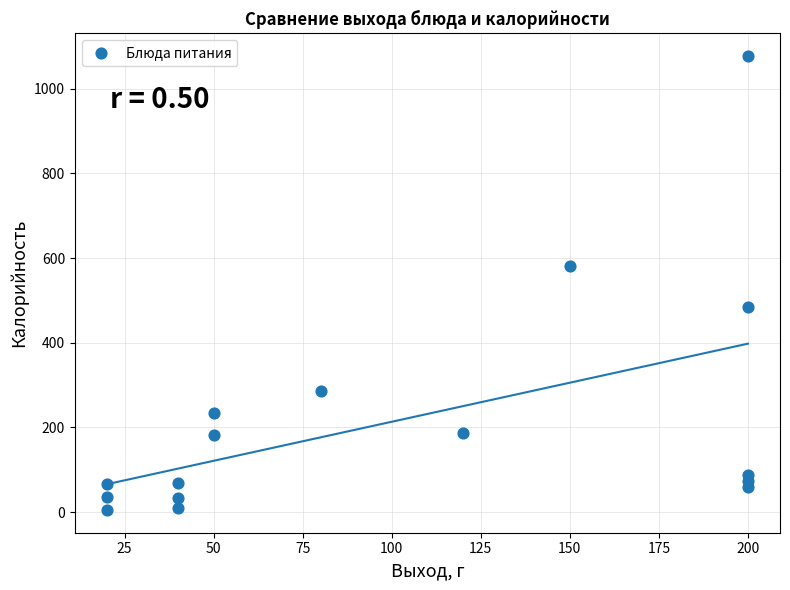

What is the range of Y values (max minus min)?

1072.3